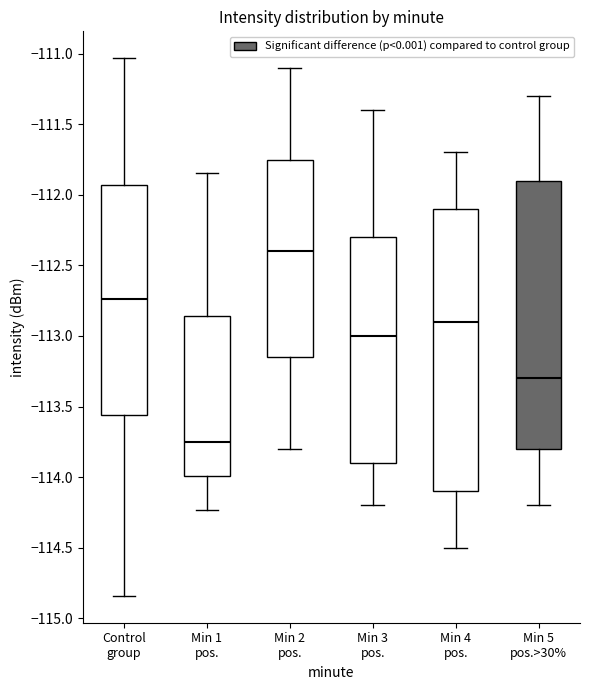

Which box has the lowest median line?

Min 1 pos.